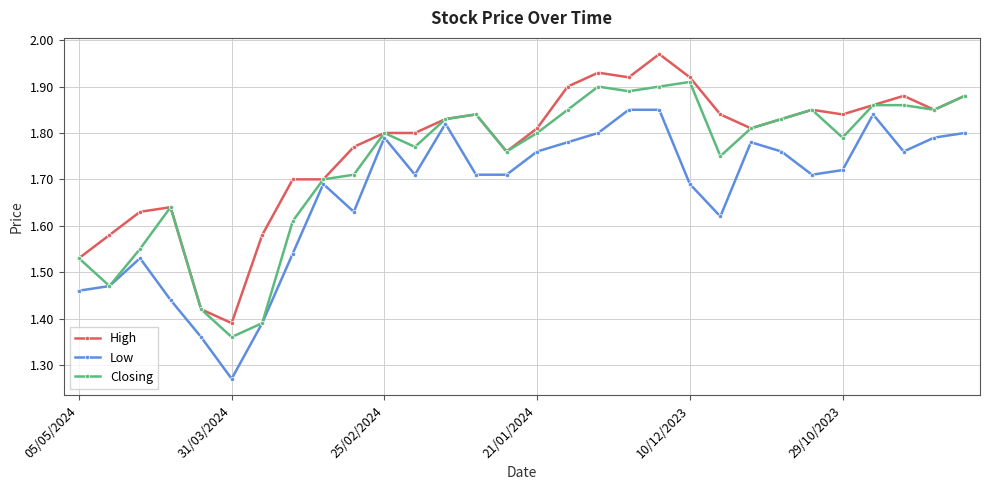

True or false: Low has more than 0 points higher than both neighbors.

True